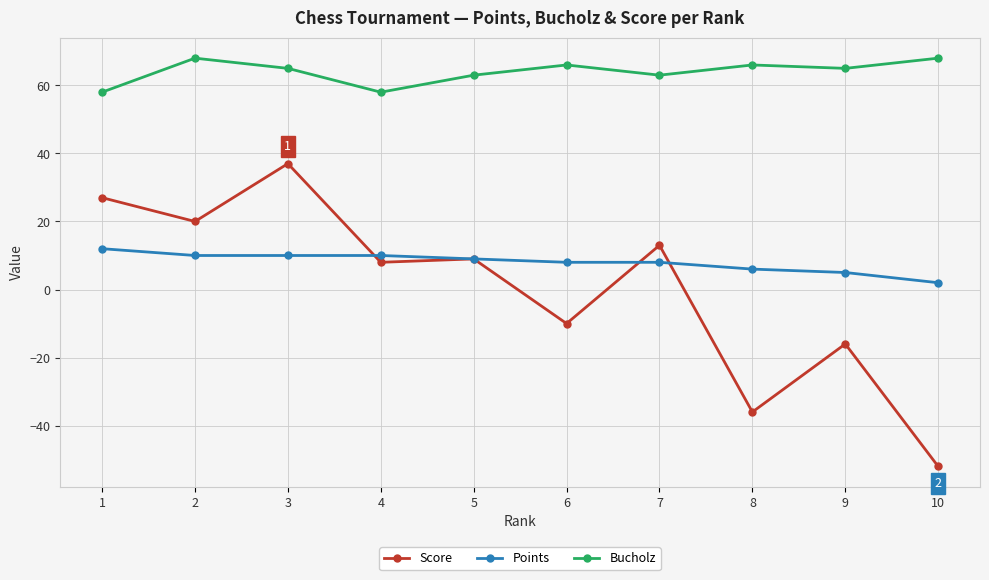

Reading left to right, transcribe all the data shown in this chart.

Score: 1=27	2=20	3=37	4=8	5=9	6=-10	7=13	8=-36	9=-16	10=-52
Points: 1=12	2=10	3=10	4=10	5=9	6=8	7=8	8=6	9=5	10=2
Bucholz: 1=58	2=68	3=65	4=58	5=63	6=66	7=63	8=66	9=65	10=68